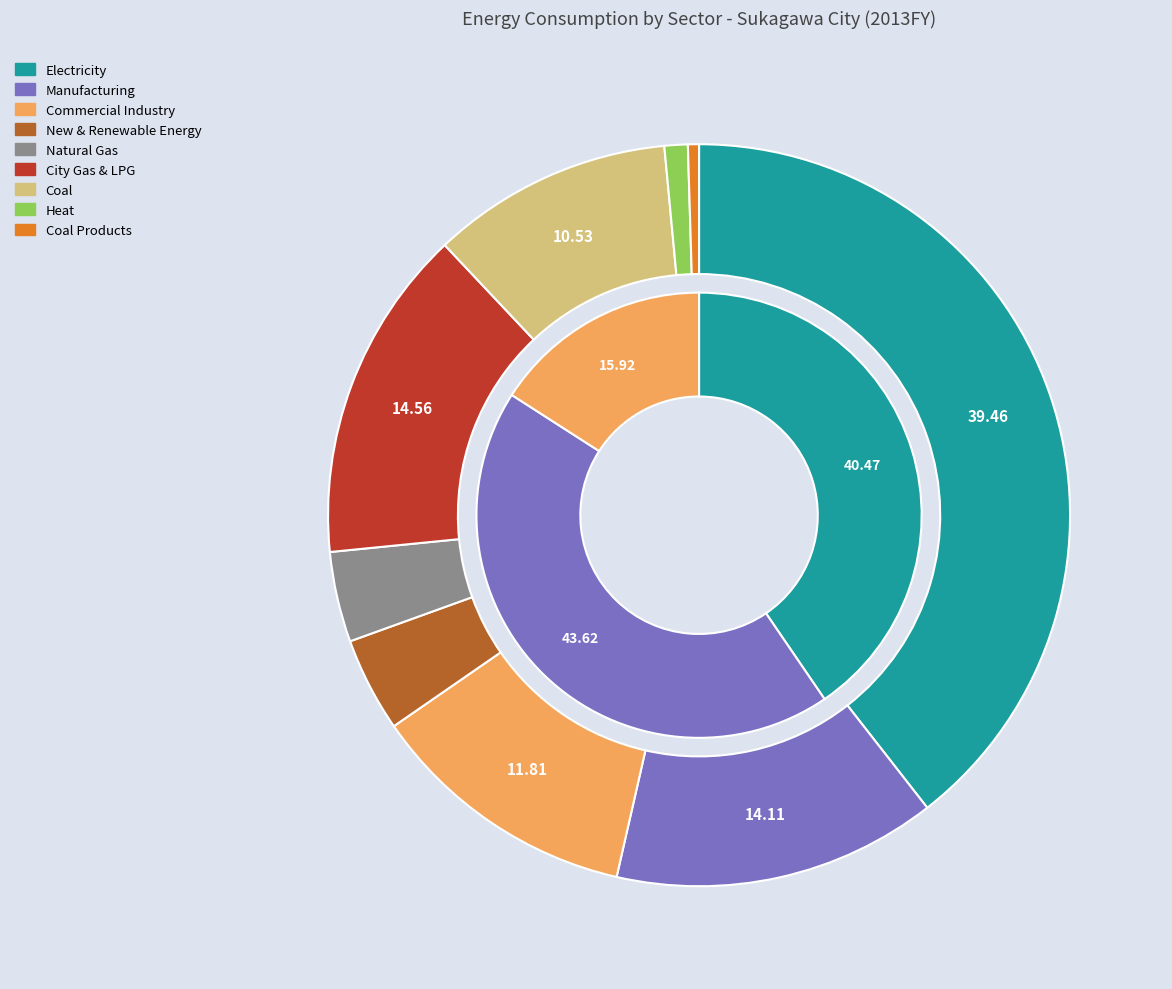

How much of the chart is everything except Coal?

89.5%